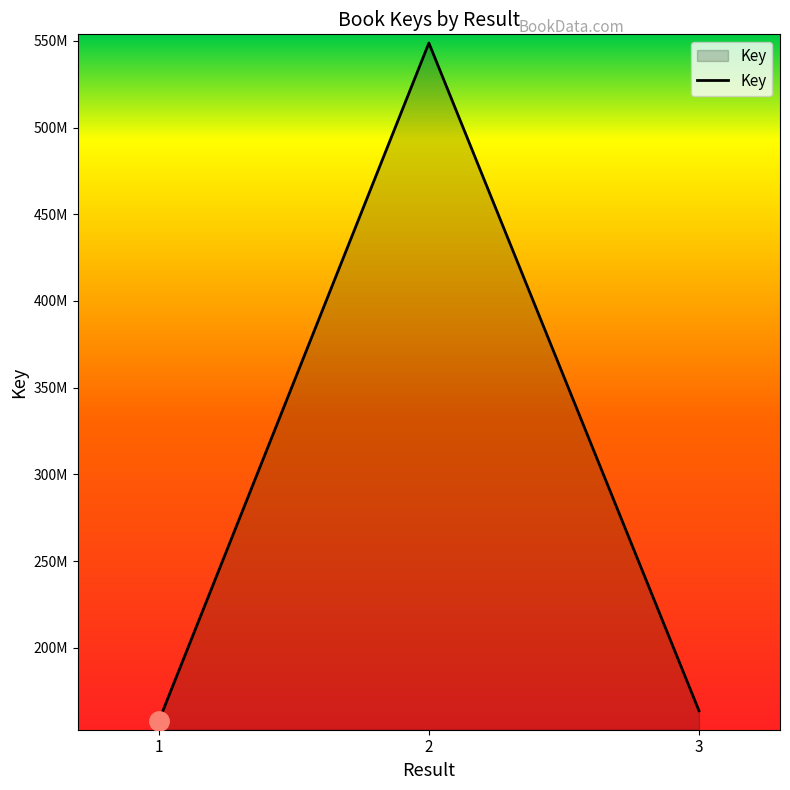

Read the value at 2, to the nearest 100.

548773500